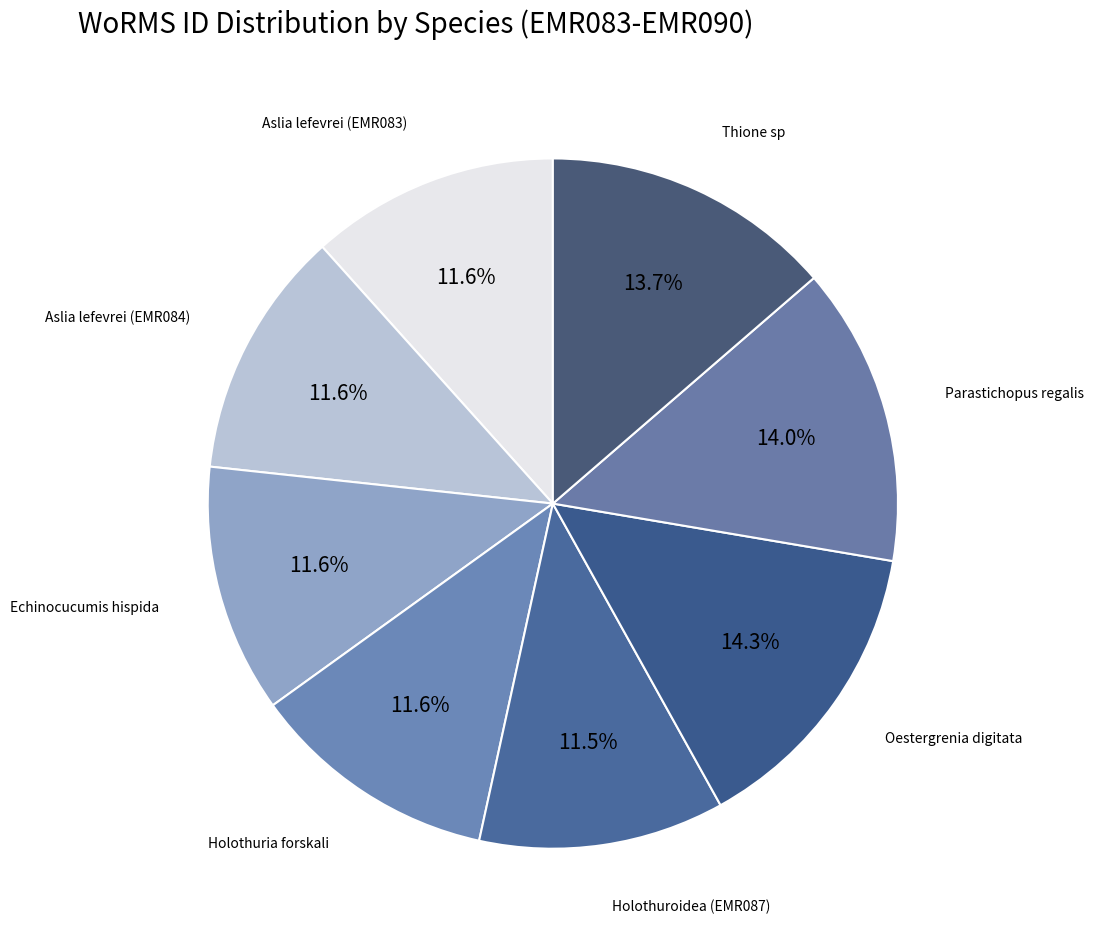

How many segments does this pie chart have?

8